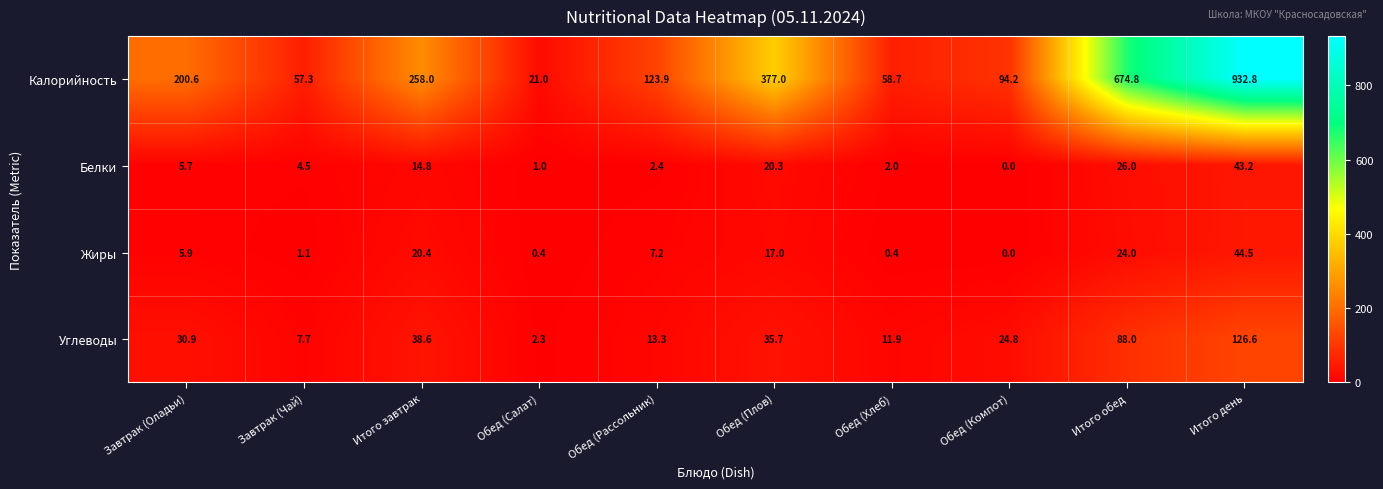

What is the difference between the Жиры values at Итого день and Обед (Хлеб)?

44.1